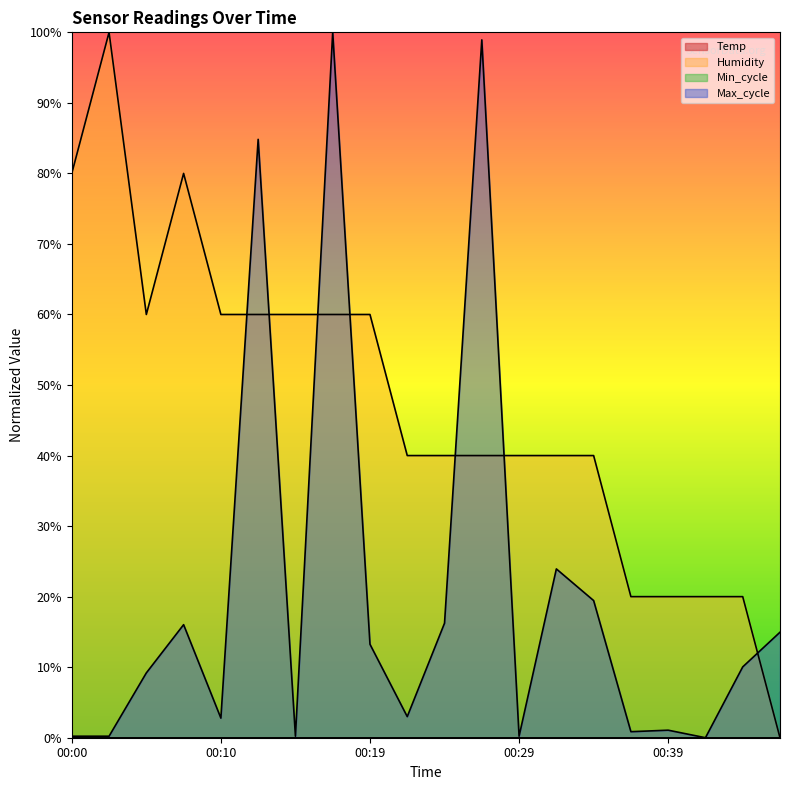

True or false: Humidity and Max_cycle intersect in this chart.

True